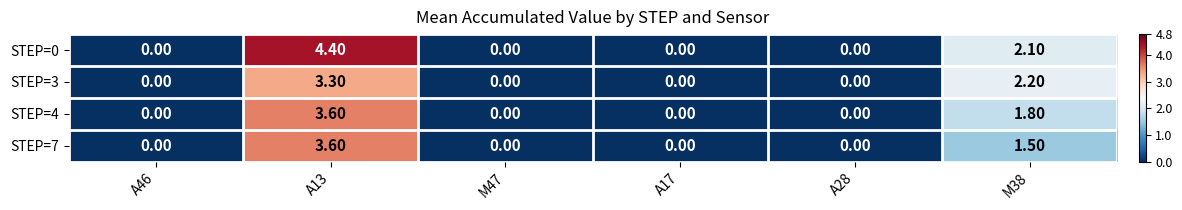

At which category is the sum across all series the highest?

A13